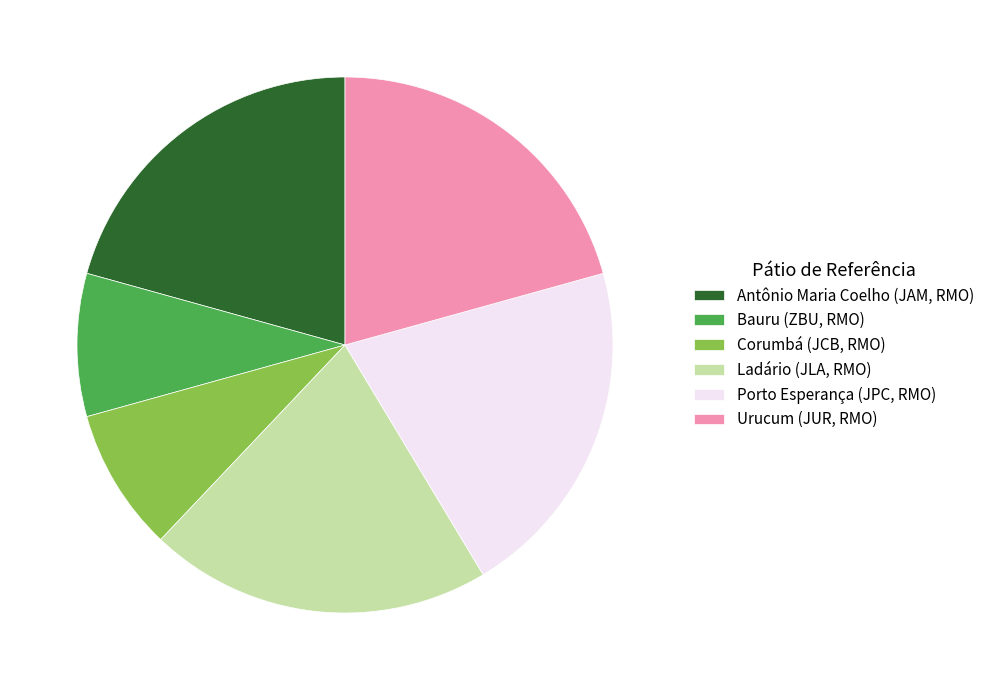

What is the ratio of the value at Antônio Maria Coelho (JAM, RMO) to the value at Bauru (ZBU, RMO)?

2.4